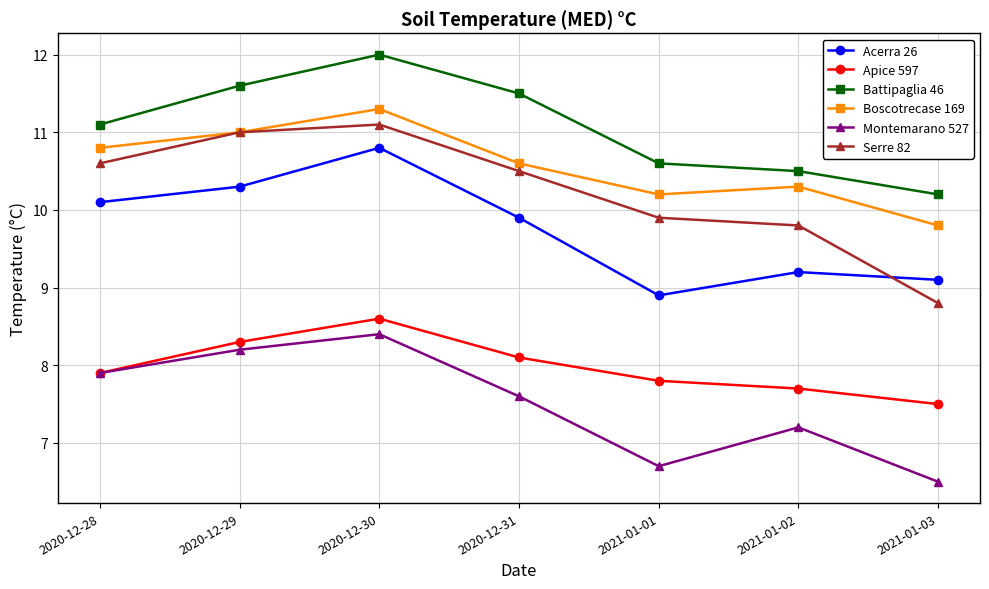

What is the difference between the Montemarano 527 values at 2020-12-28 and 2021-01-01?

1.2